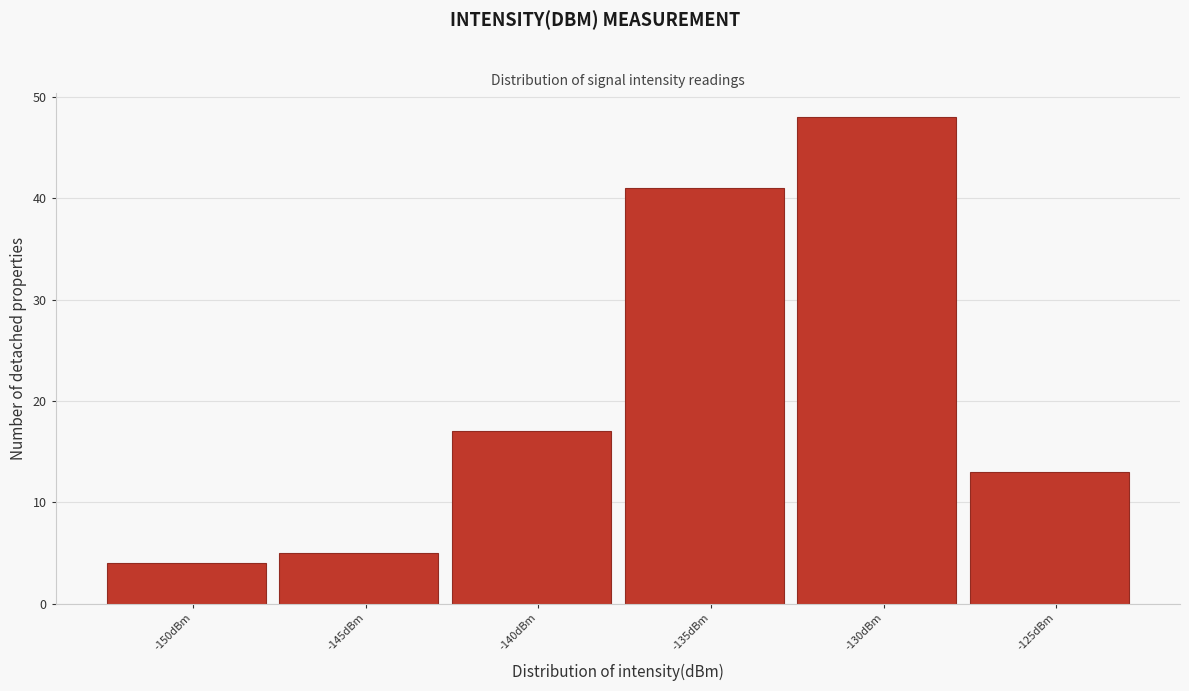

Reading left to right, list all the values displayed in this chart.

-150dBm=4	-145dBm=5	-140dBm=17	-135dBm=41	-130dBm=48	-125dBm=13